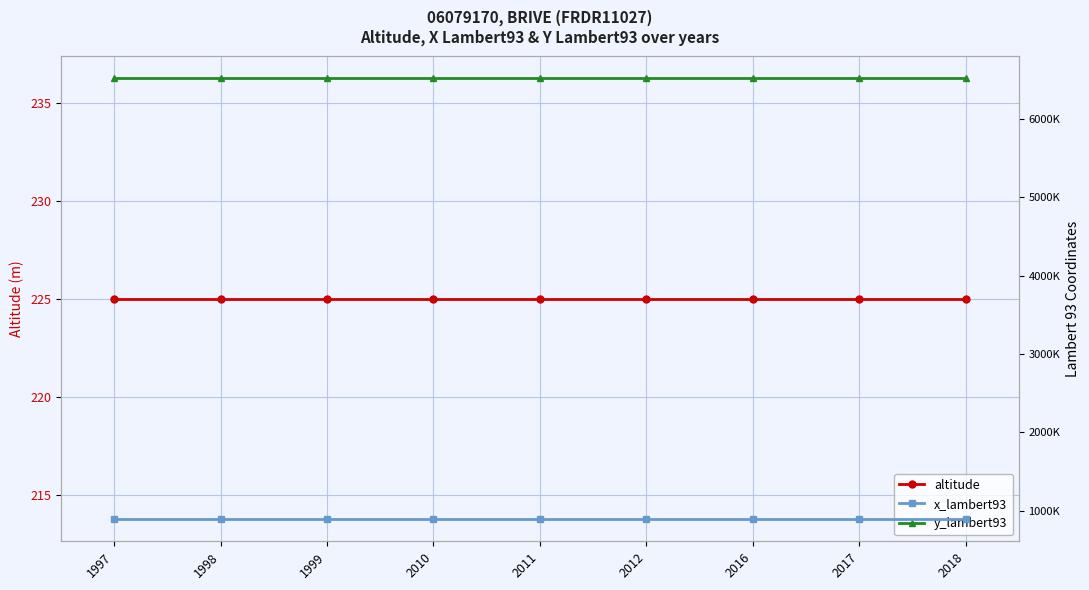

Between 2010 and 1997, which is larger?

2010